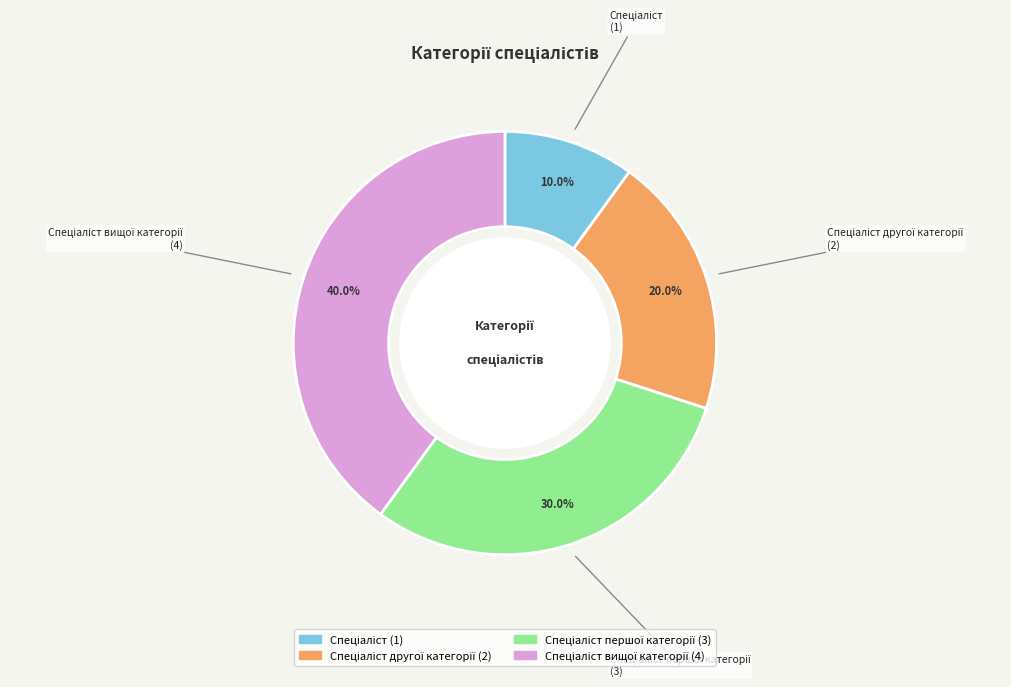

Does any single category account for the majority?

No